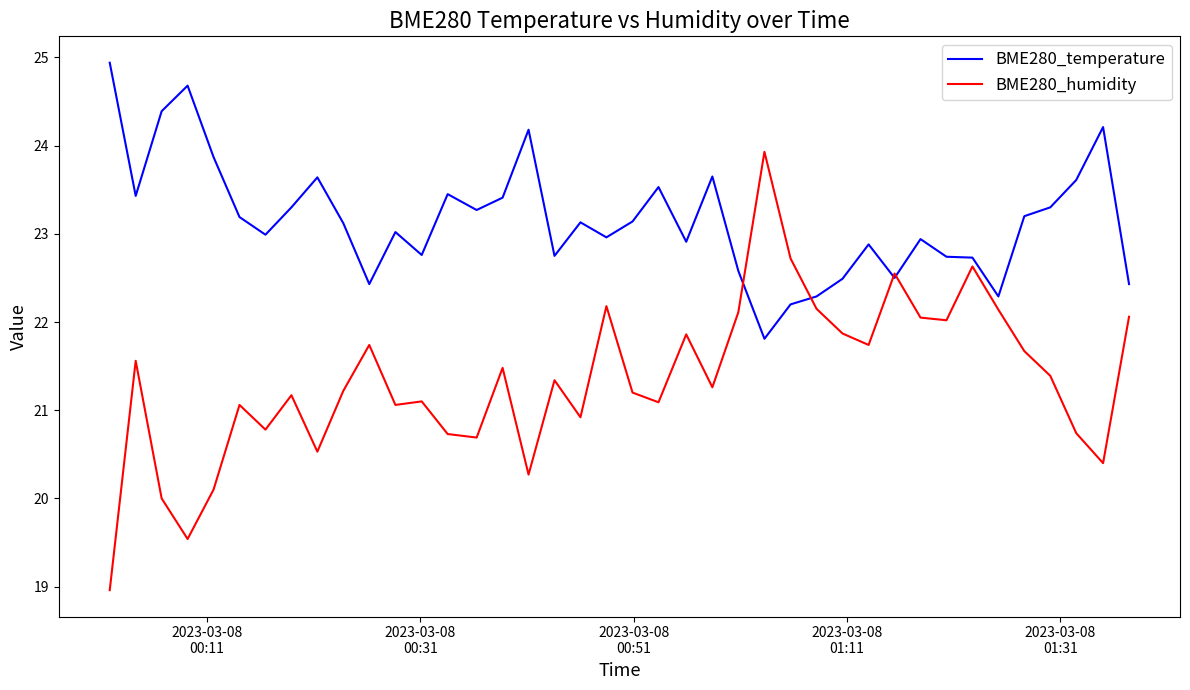

Which series has the largest total across all categories?

BME280_temperature